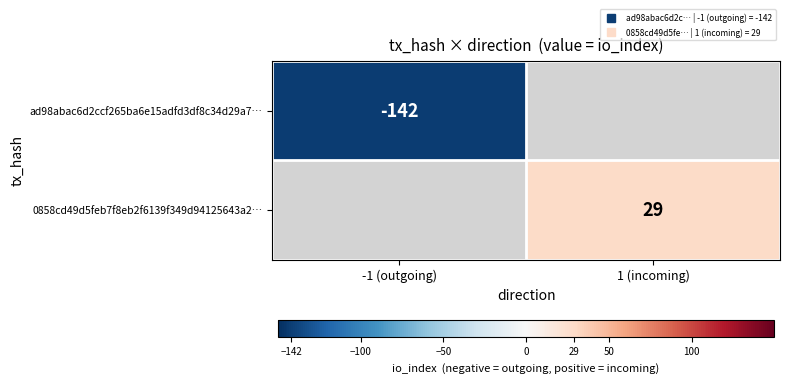

Count the number of categories in the chart.

2